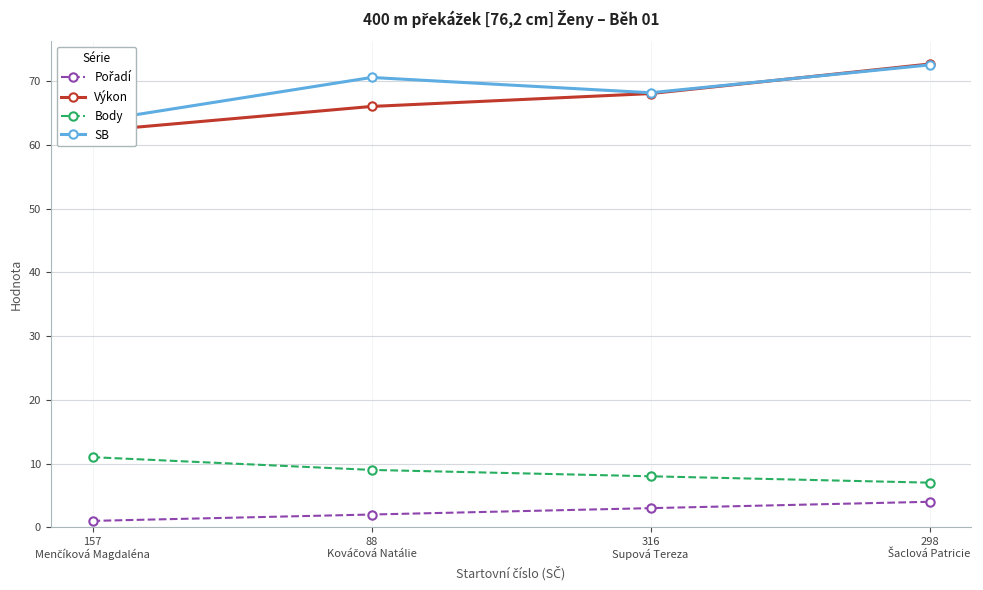

List the labels in order of Body value, smallest first.

298
Šaclová Patricie, 316
Supová Tereza, 88
Kováčová Natálie, 157
Menčíková Magdaléna